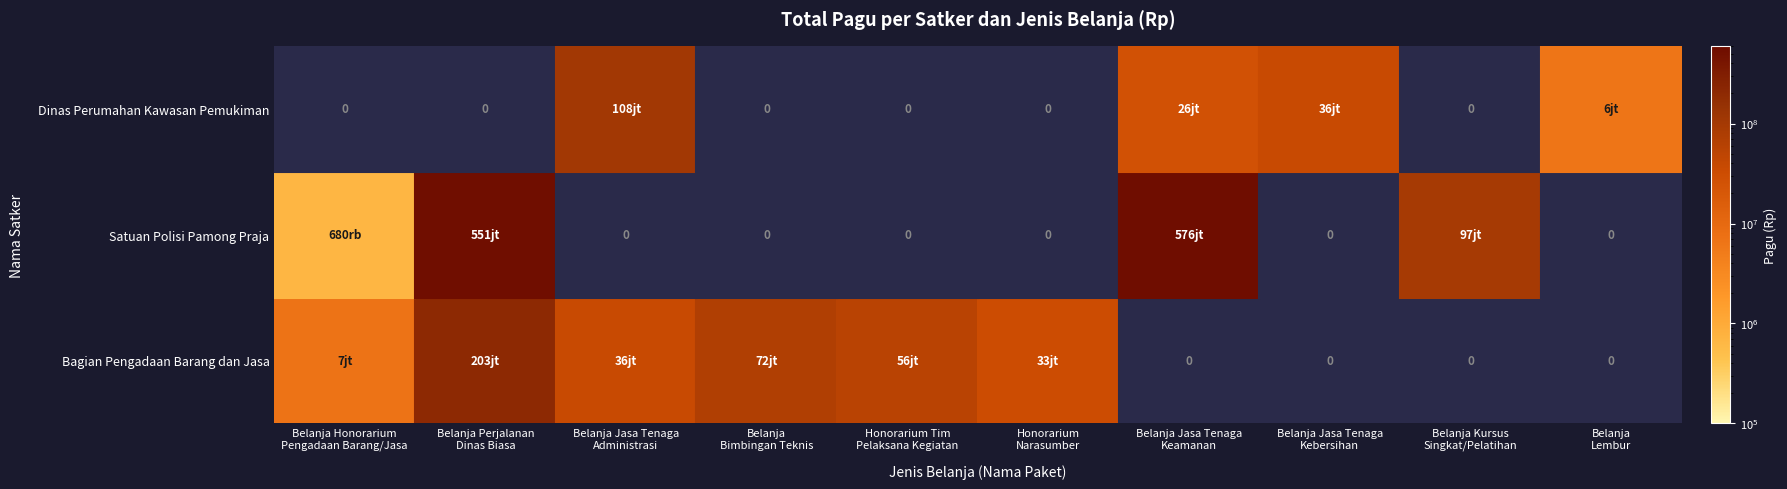

Which has a higher value, Honorarium Narasumber atau Pembahas or Honorarium Tim Pelaksana Kegiatan?

Honorarium Tim Pelaksana Kegiatan